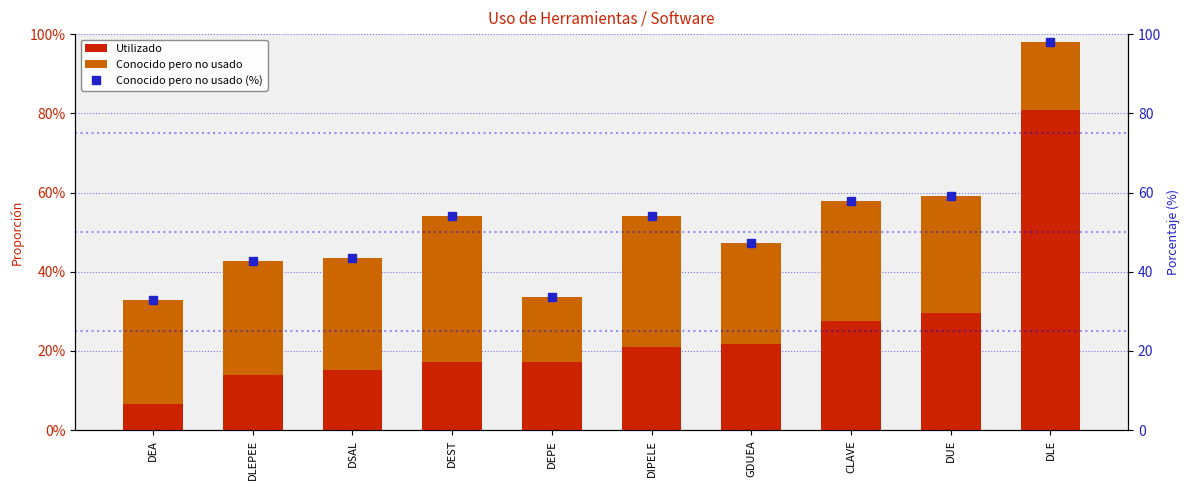

What position from the right is GDUEA?

4